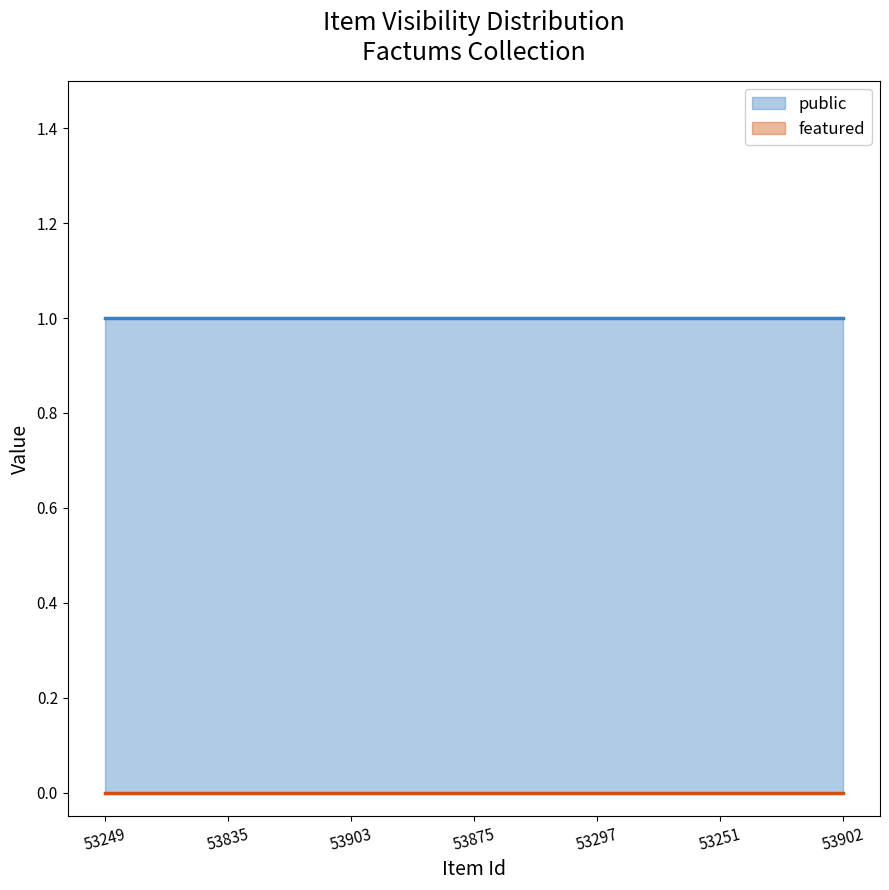

At which category is the sum across all series the highest?

53249